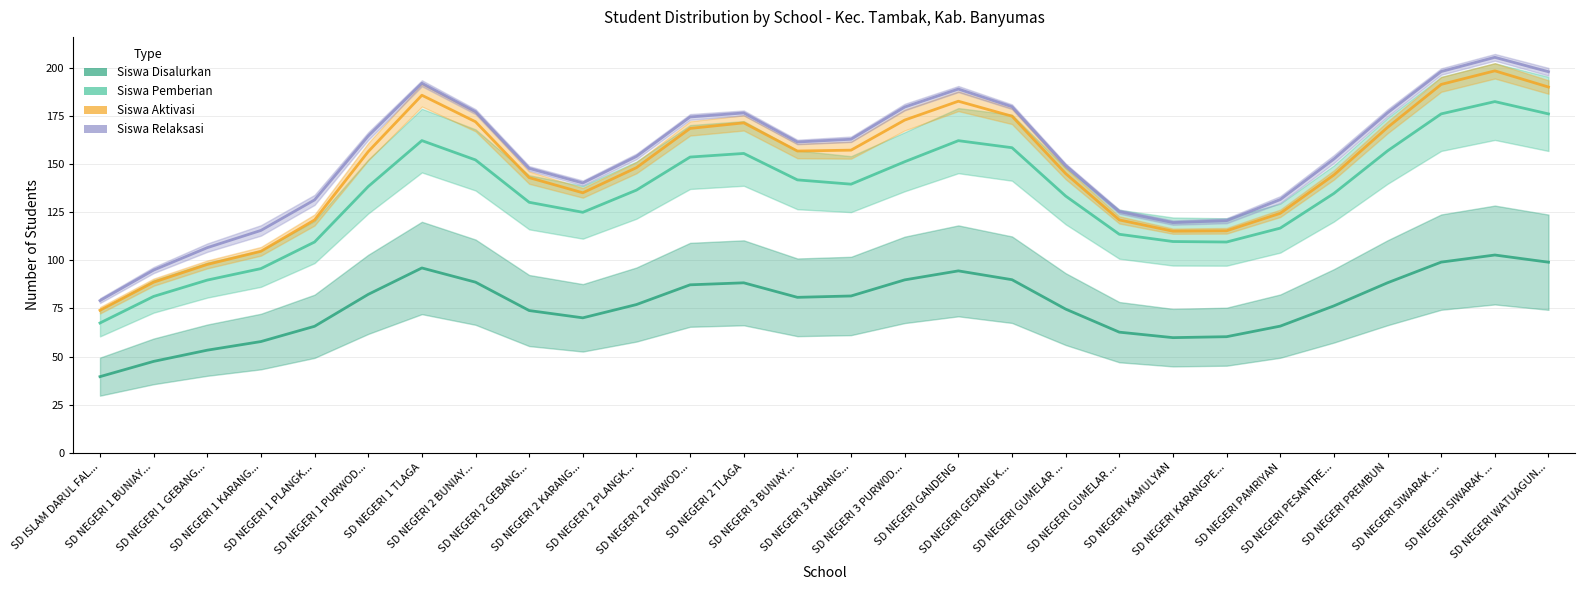

How many lines are shown in the chart?

4